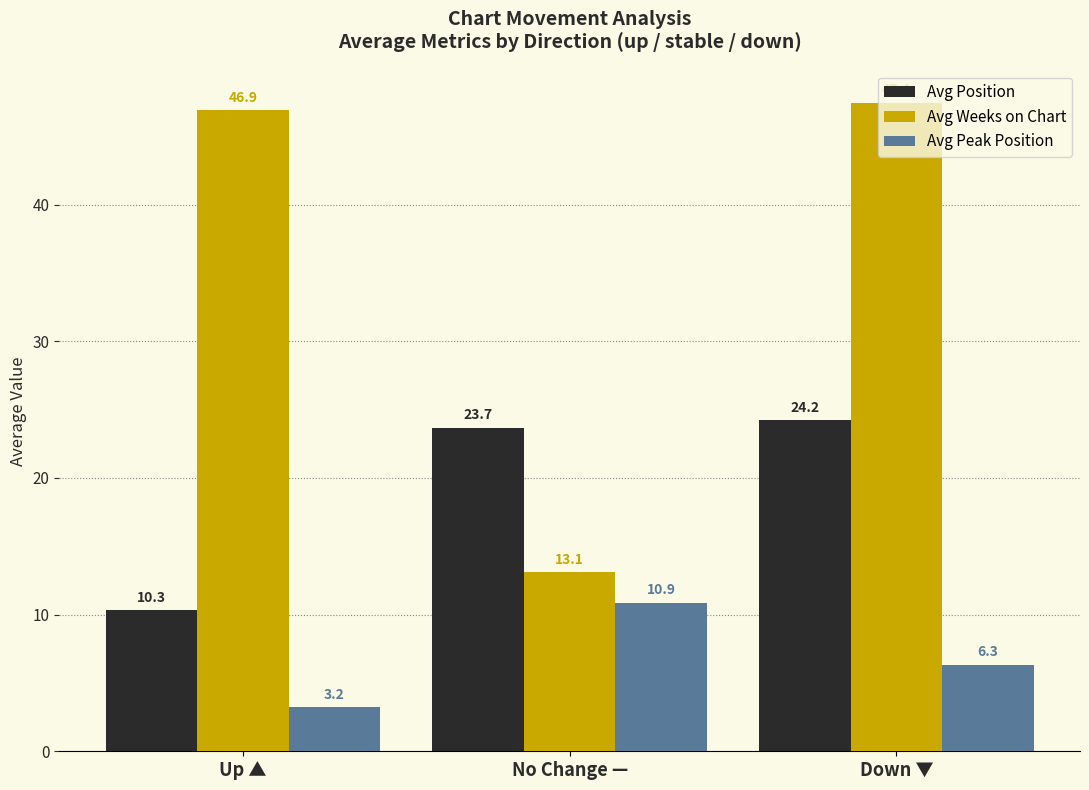

Rank the categories by Avg Peak Position value from lowest to highest.

Up ▲, Down ▼, No Change —